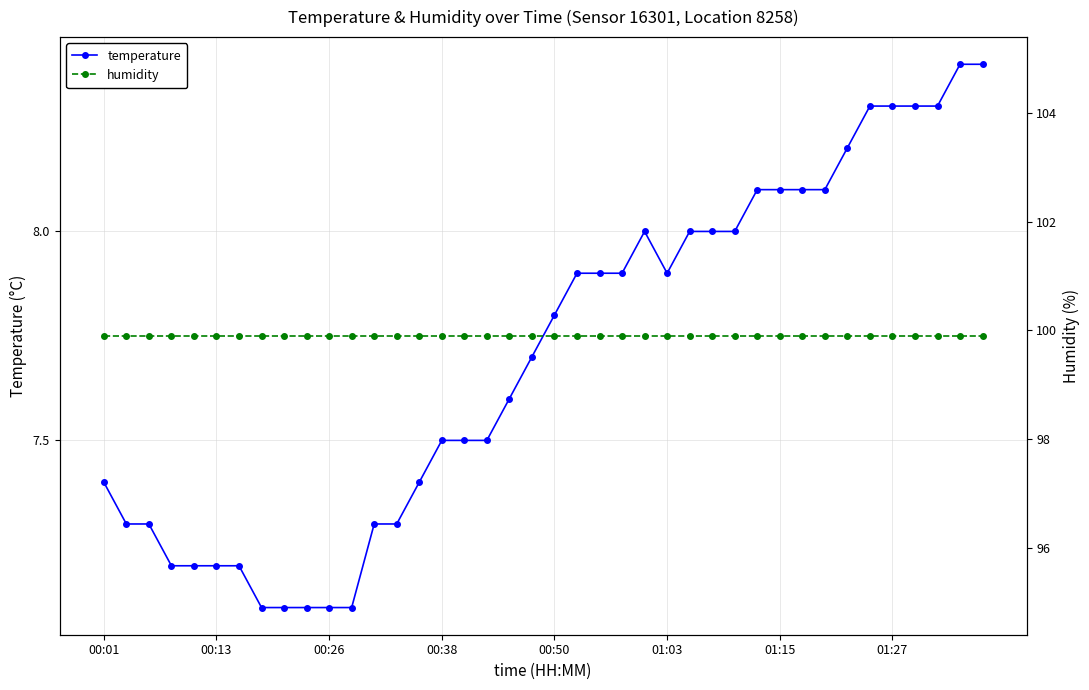

At which label does humidity reach its peak?

00:01